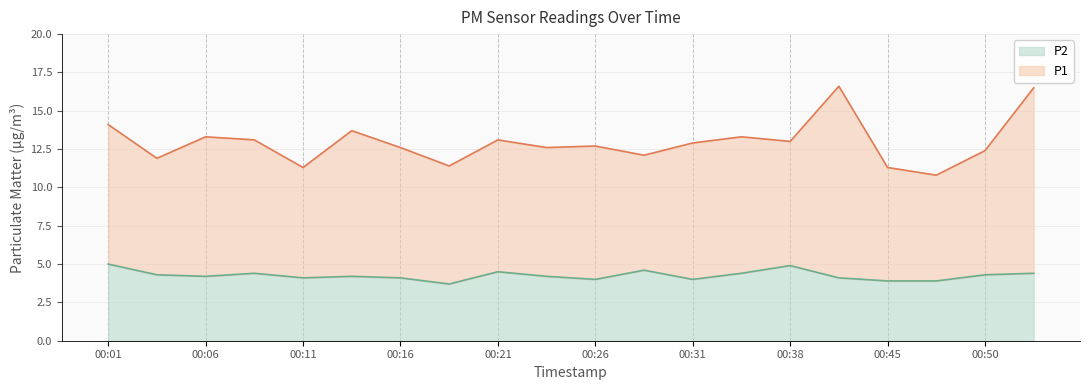

At which category does the chart reach its minimum across all series?

00:18